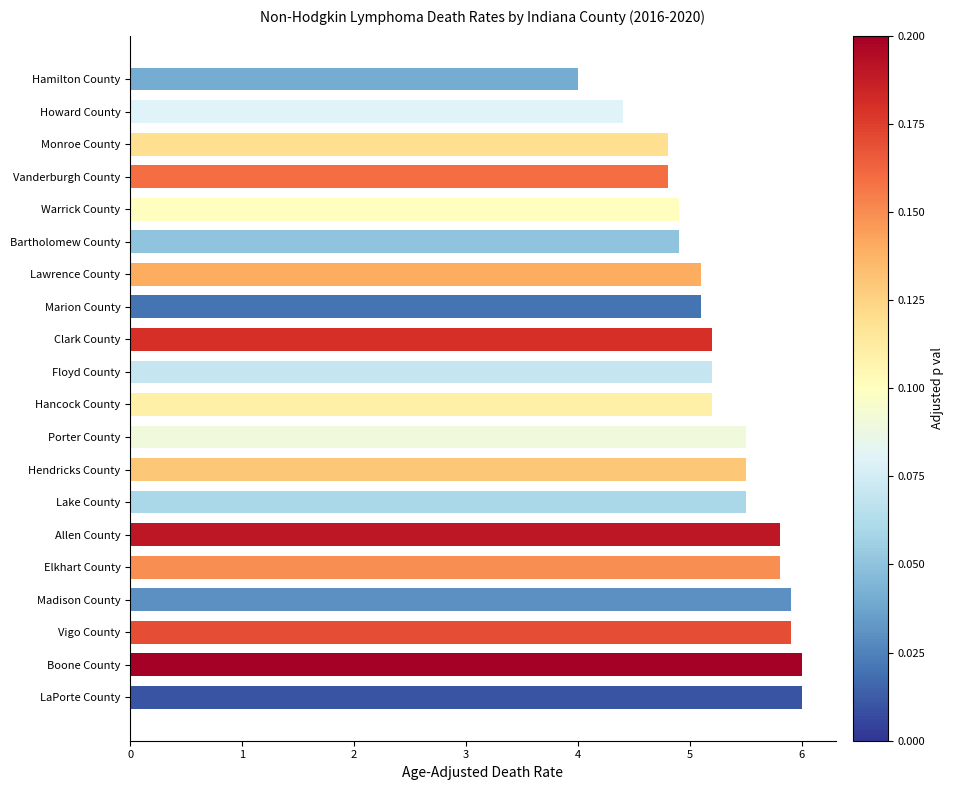

What is the value of the 17th bar from the top?

5.9